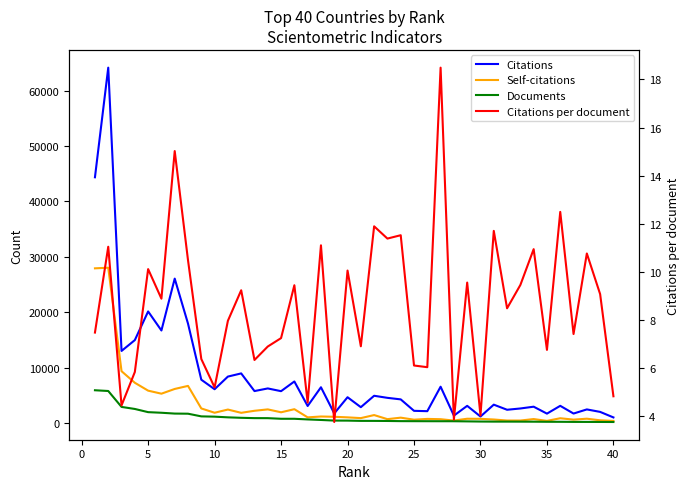

True or false: Citations per document and Self-citations cross at least once.

False